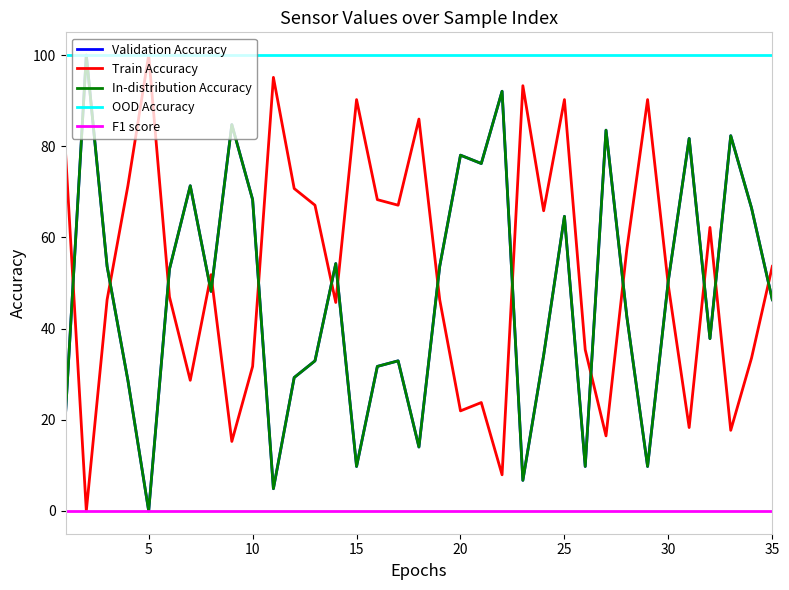

Where is Train Accuracy nearest to the value 50?

30